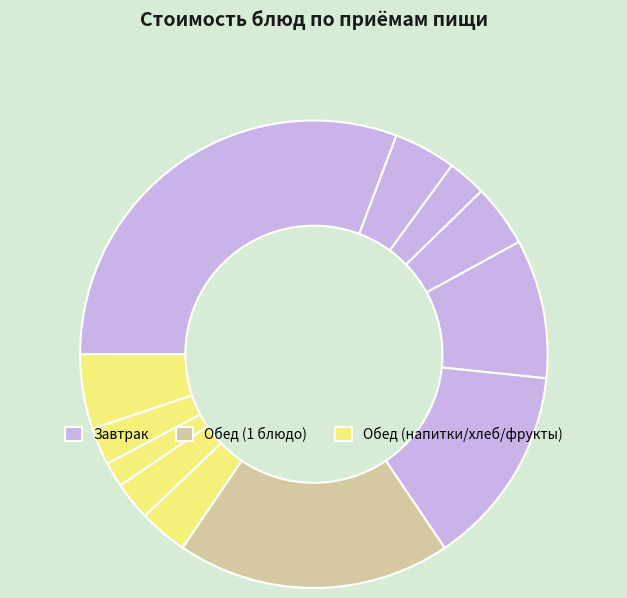

Count the number of slices in the pie.

12